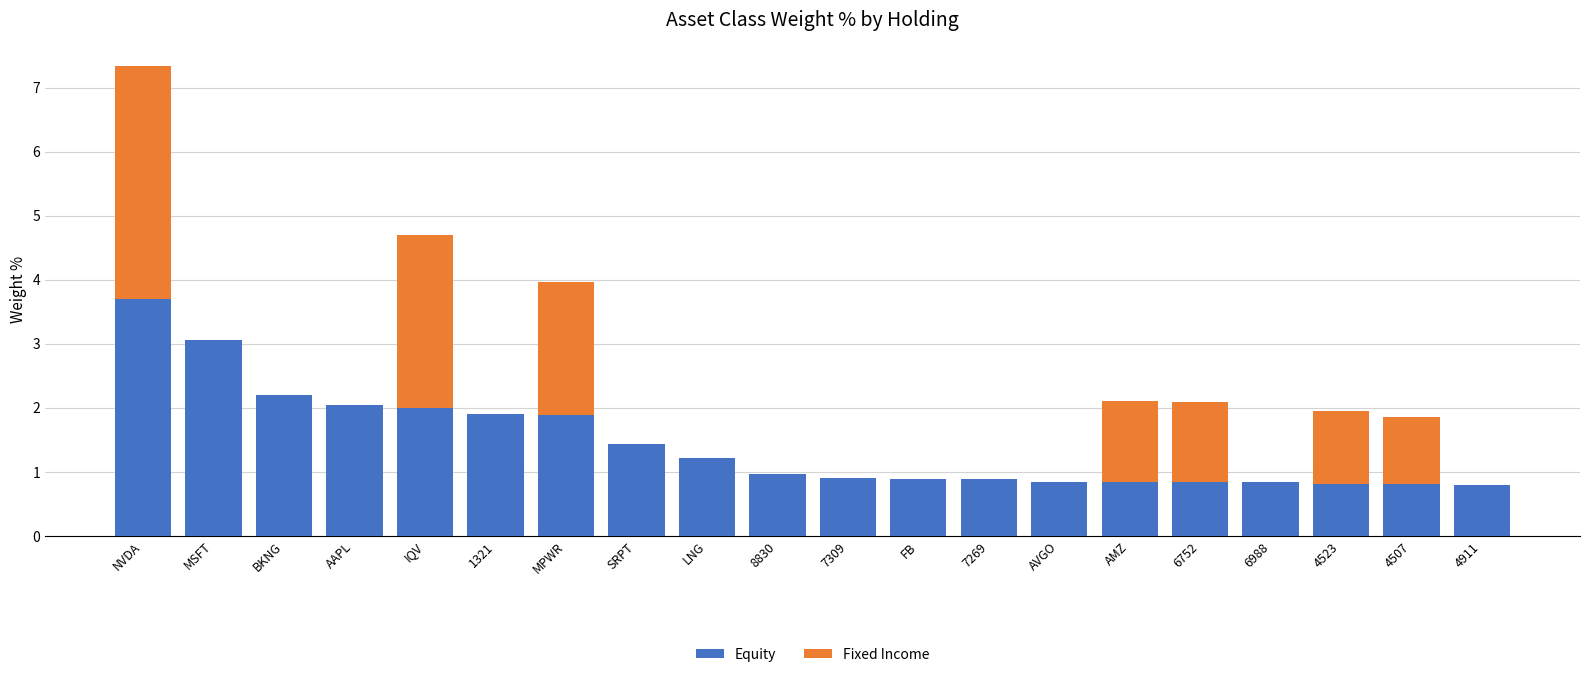

What is the sum of all Equity values?

28.9